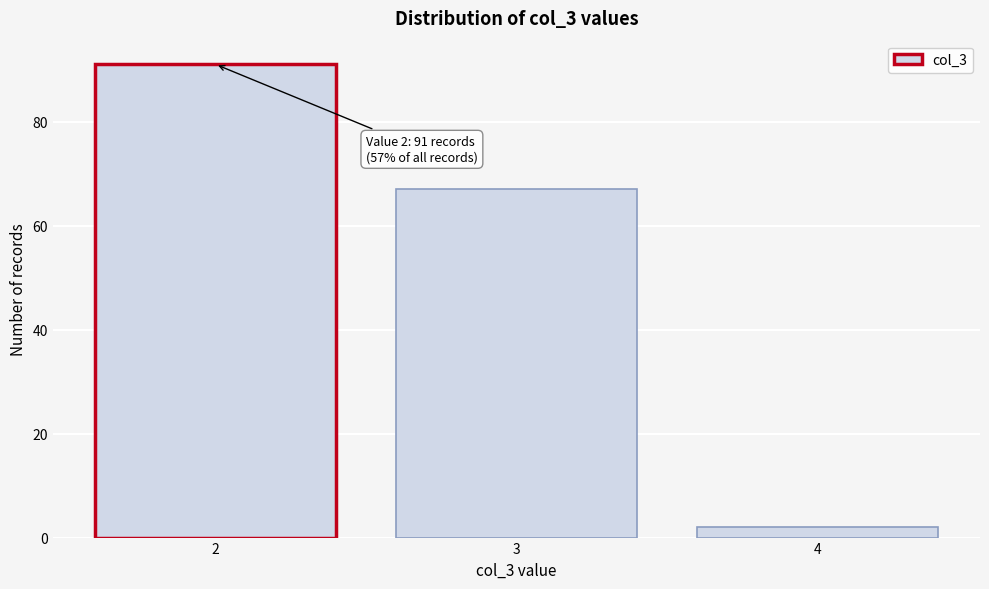

Reading right to left, list all the values displayed in this chart.

4=2	3=67	2=91